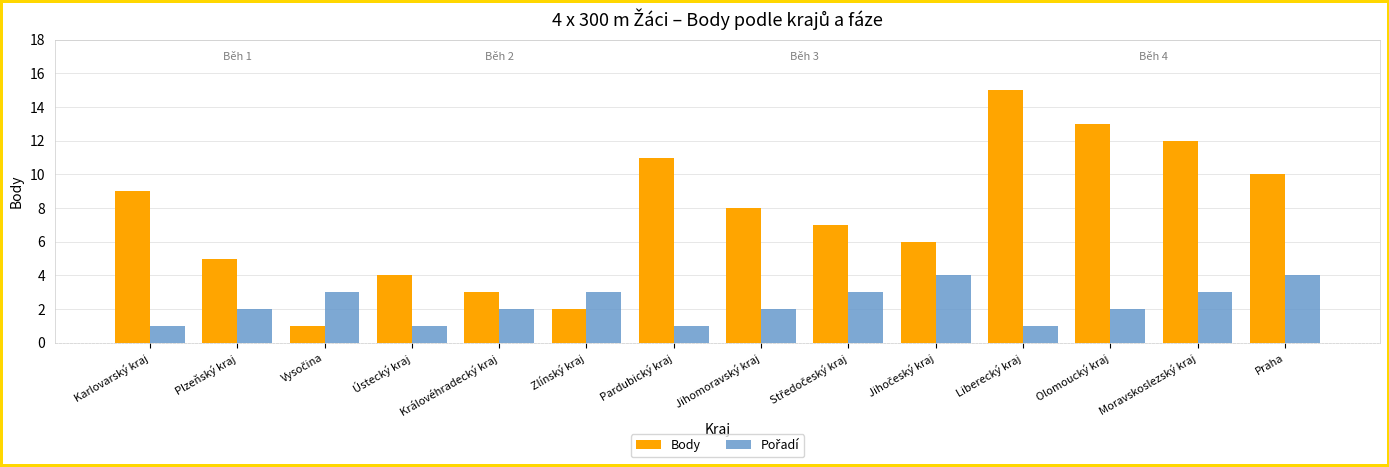

Read the Body value at Jihomoravský kraj.

8